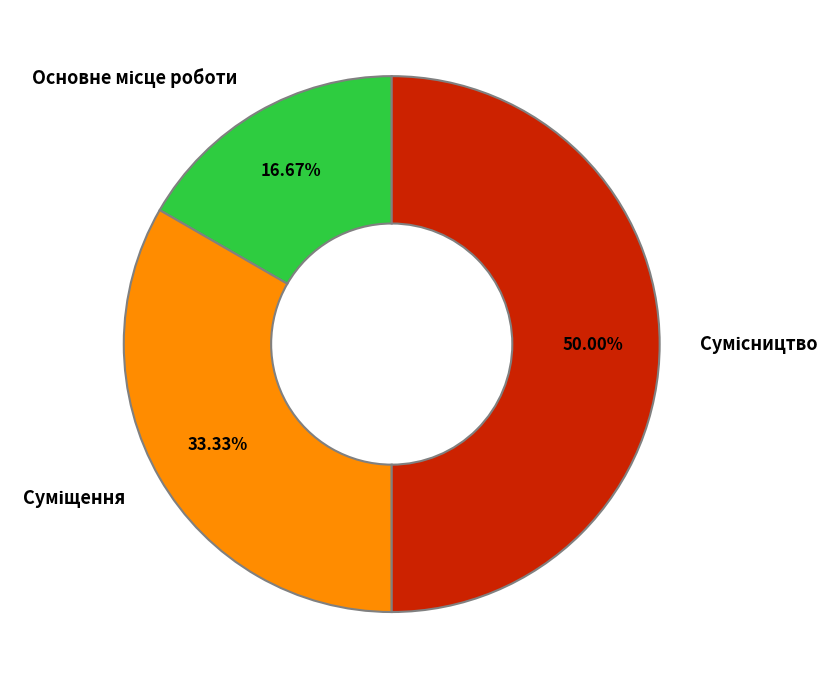

Rank the categories by value from highest to lowest.

Сумісництво, Суміщення, Основне місце роботи